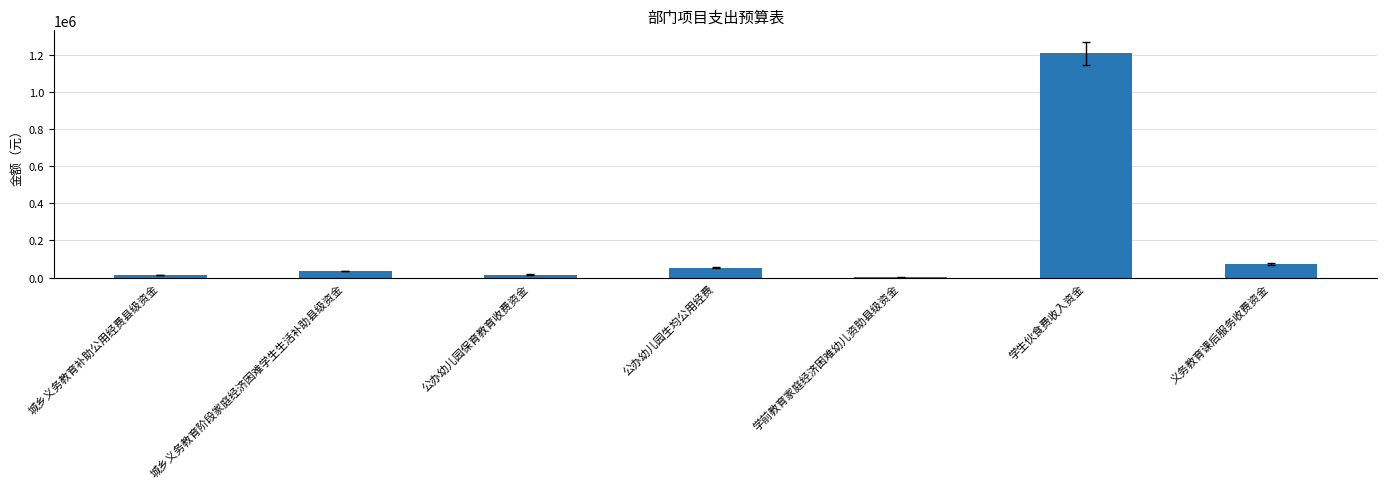

The value at 学生伙食费收入资金 is 1207200.0. True or false?

True